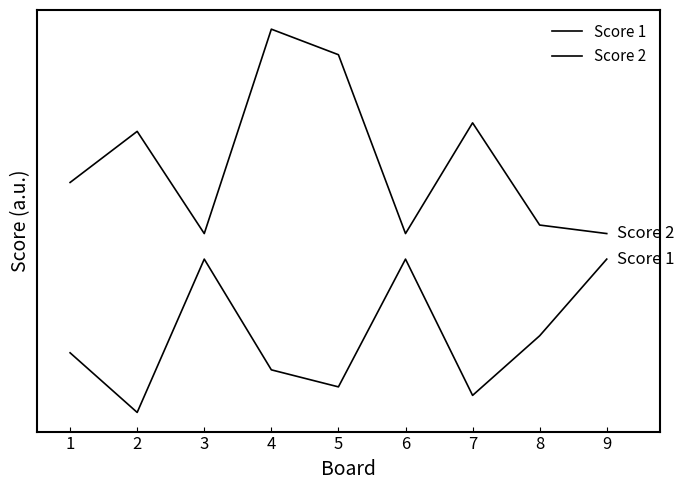

Reading left to right, transcribe all the data shown in this chart.

Score 1: 1=14	2=7	3=25	4=12	5=10	6=25	7=9	8=16	9=25
Score 2: 1=34	2=40	3=28	4=52	5=49	6=28	7=41	8=29	9=28